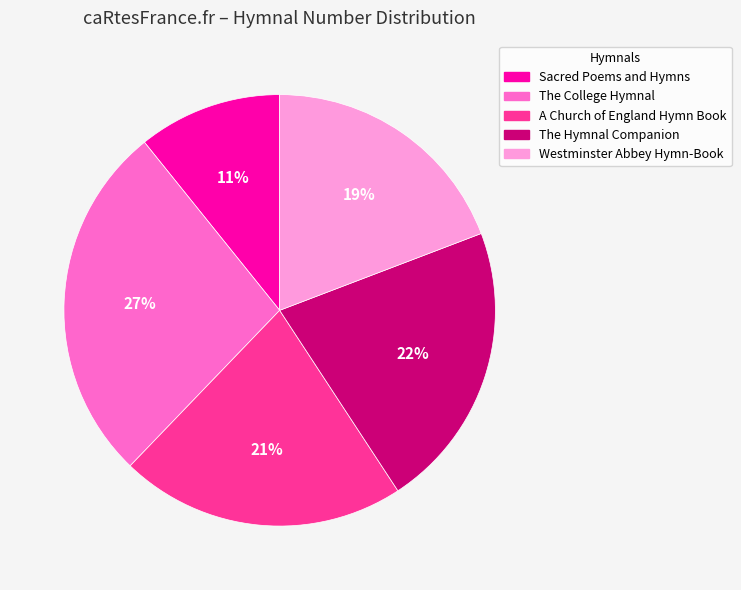

How many slices are in this pie chart?

5